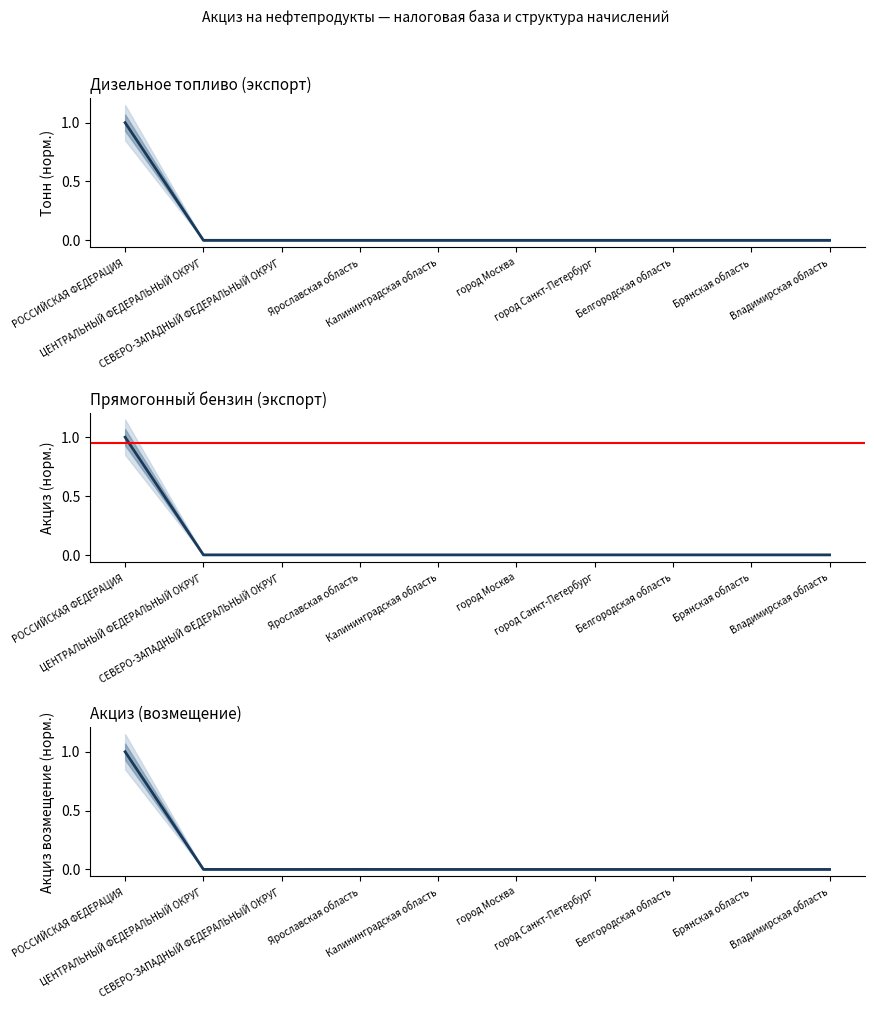

Between Владимирская область and ЦЕНТРАЛЬНЫЙ ФЕДЕРАЛЬНЫЙ ОКРУГ, which is larger?

Владимирская область